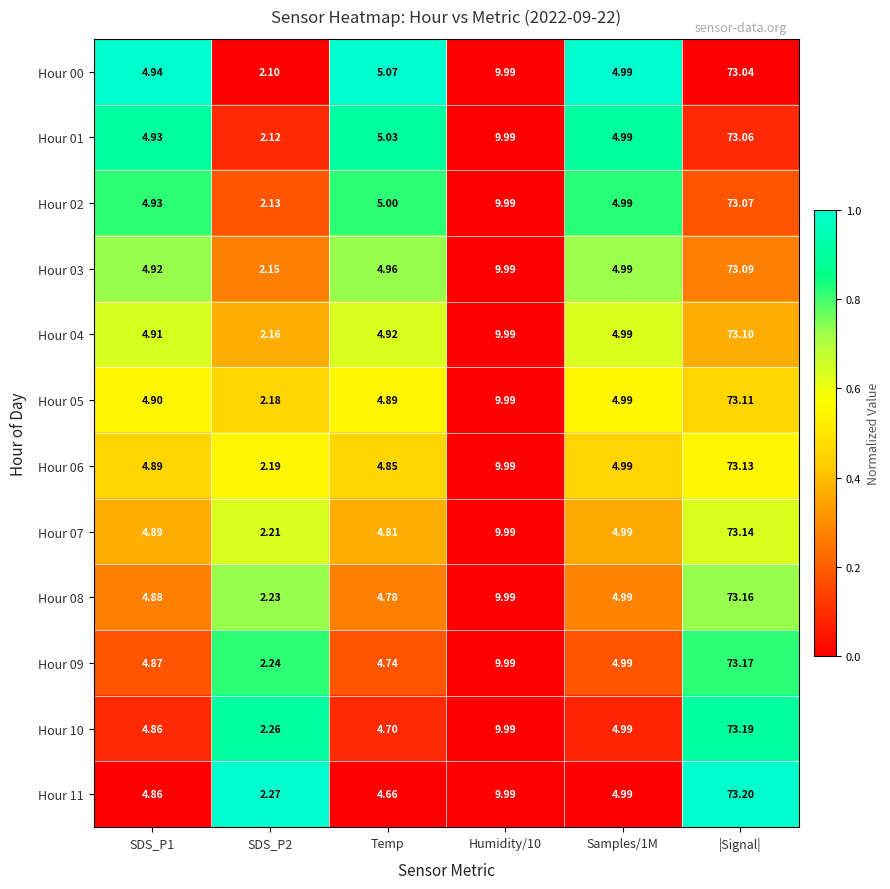

How many data points in Hour 01 are less than 5?

3